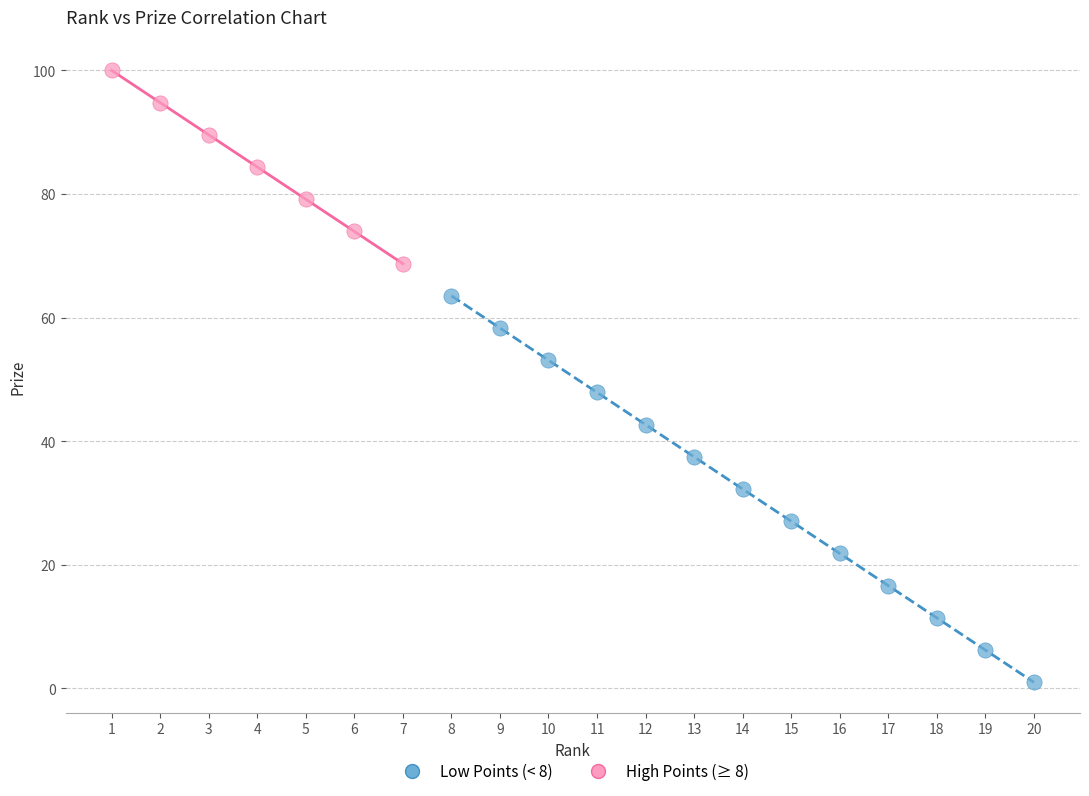

Which series contains the lowest Y value?

Low Points (< 8)